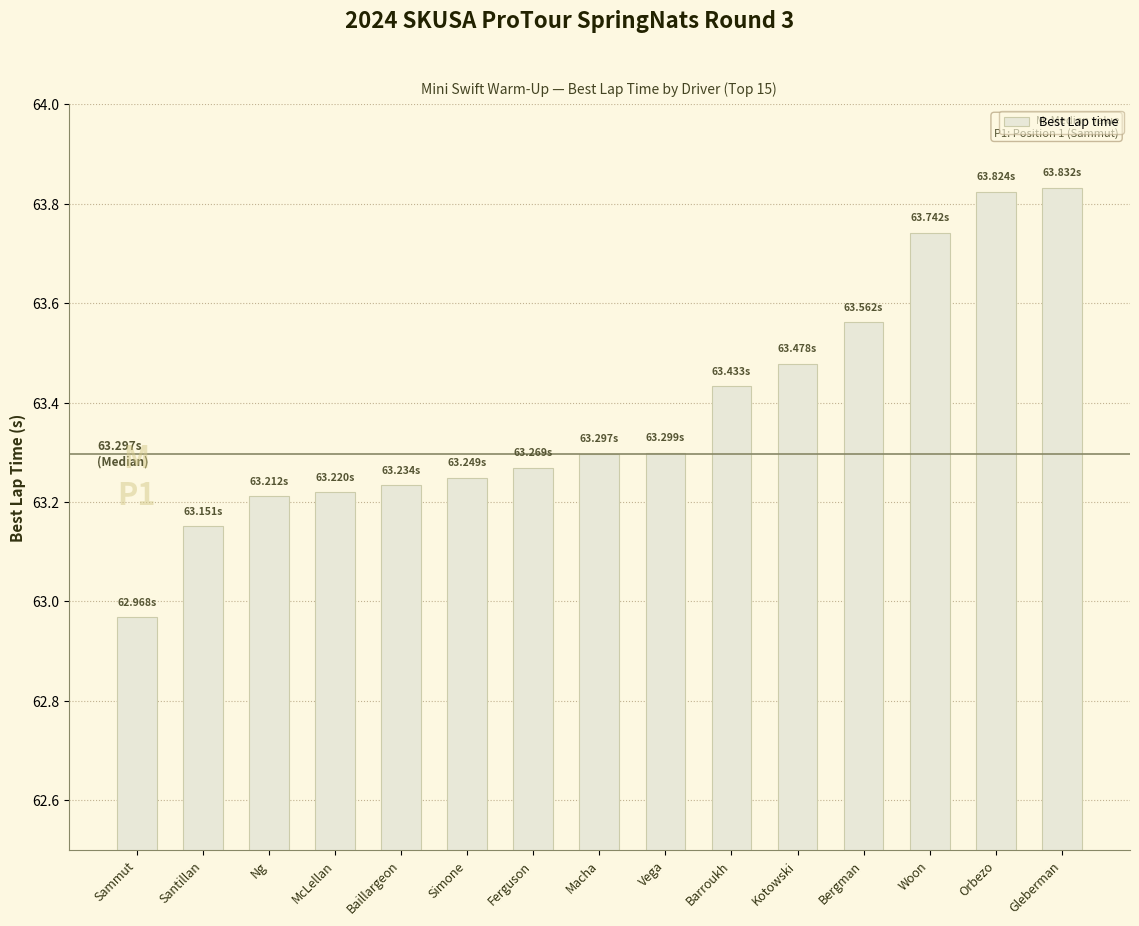

Between Santillan and Barroukh, which is larger?

Barroukh